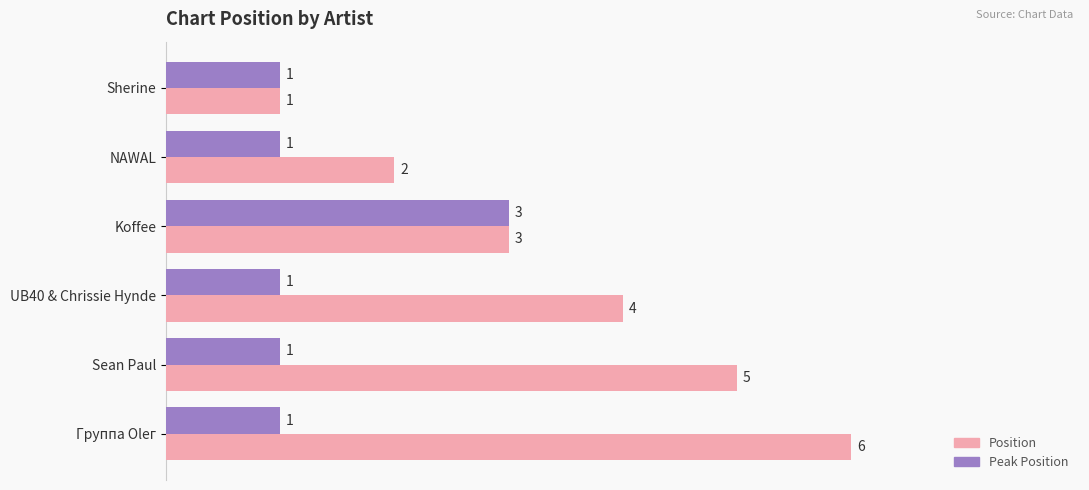

Count the Position values in the range 2 to 5.

4